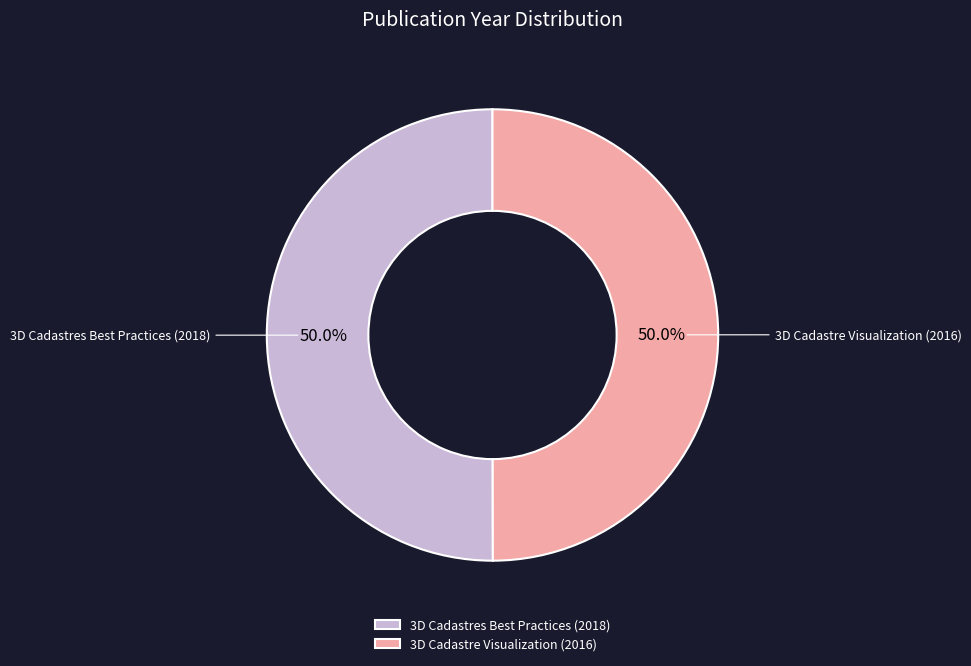

What is the ratio of the value at 3D Cadastres Best Practices (2018) to the value at 3D Cadastre Visualization (2016)?

1.0